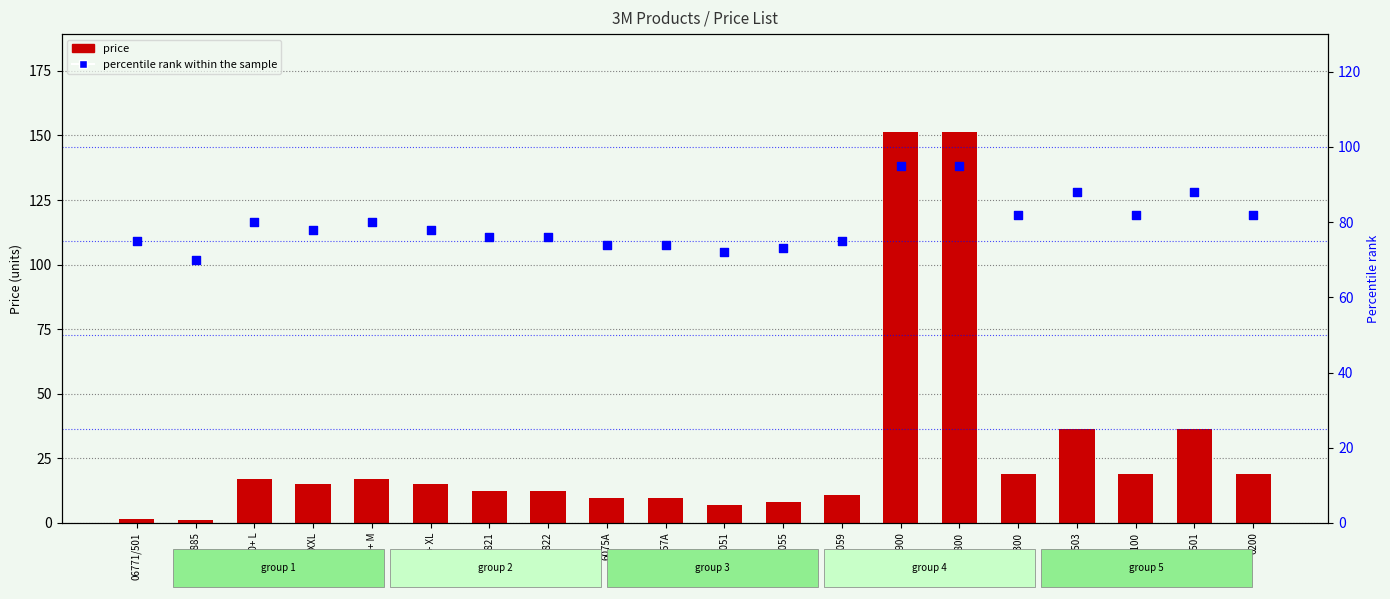

Which series has the largest total across all categories?

percentile rank within the sample